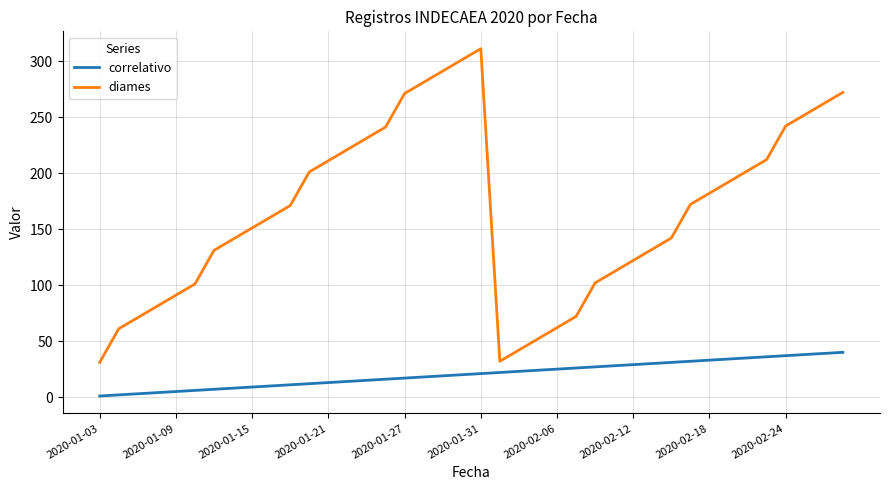

List the series in order of their peak value, lowest first.

correlativo, diames